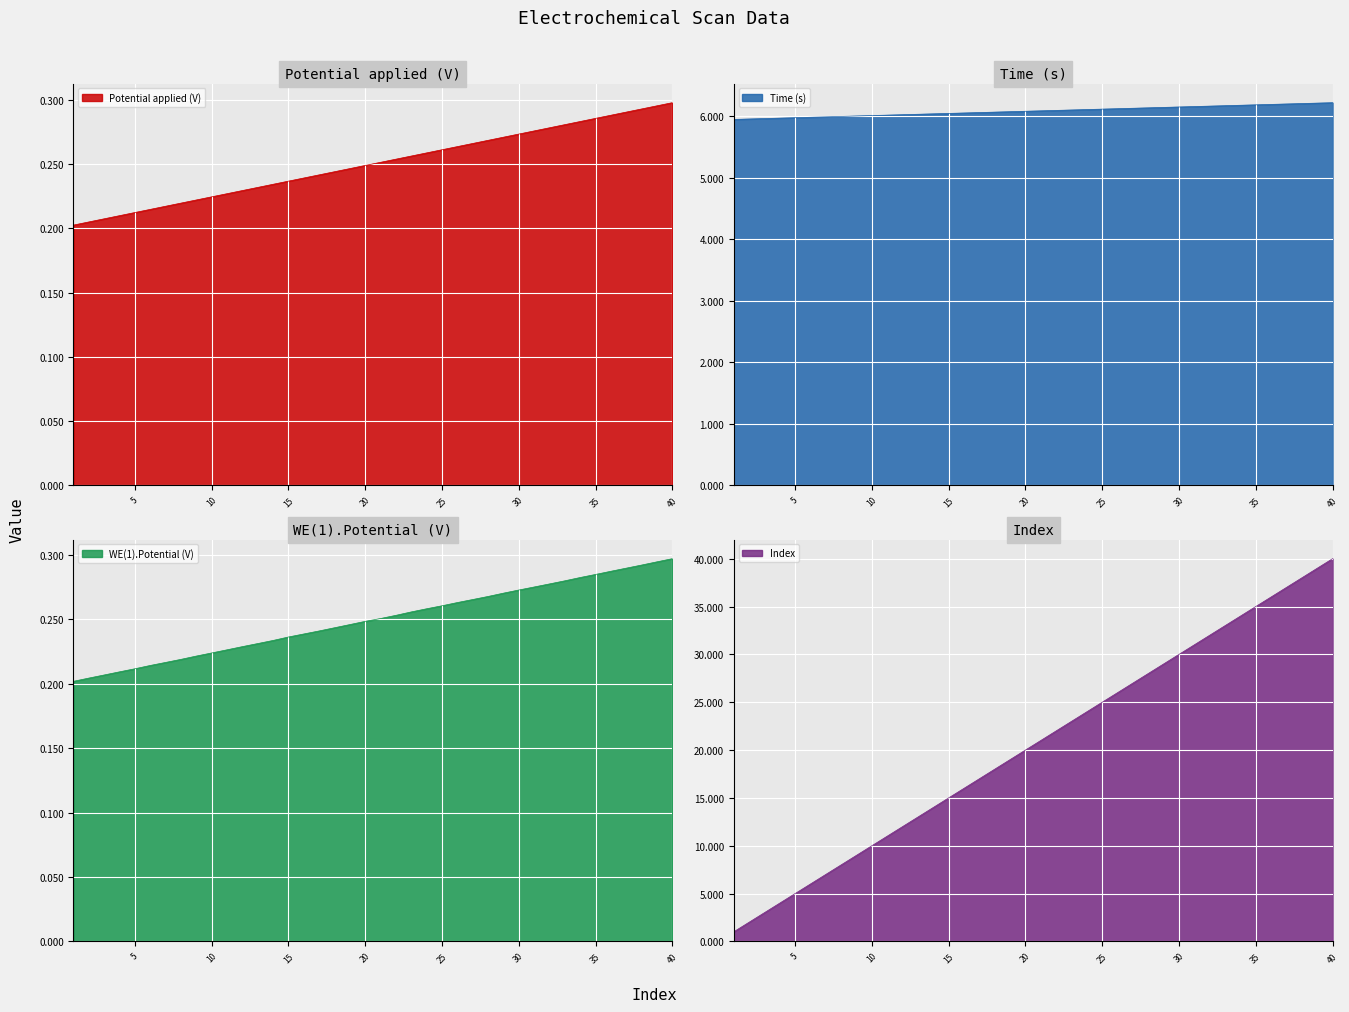

What is the difference between the second highest and minimum values in the Time (s) series?

0.3